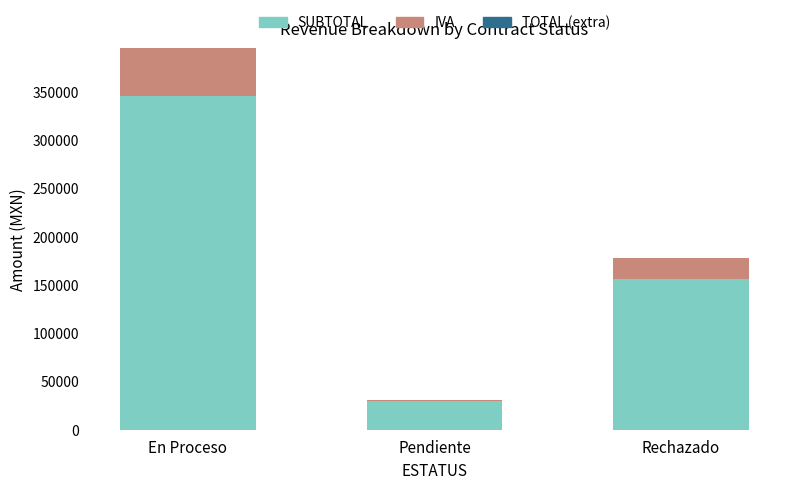

What is the total value across all series at En Proceso?

394804.1